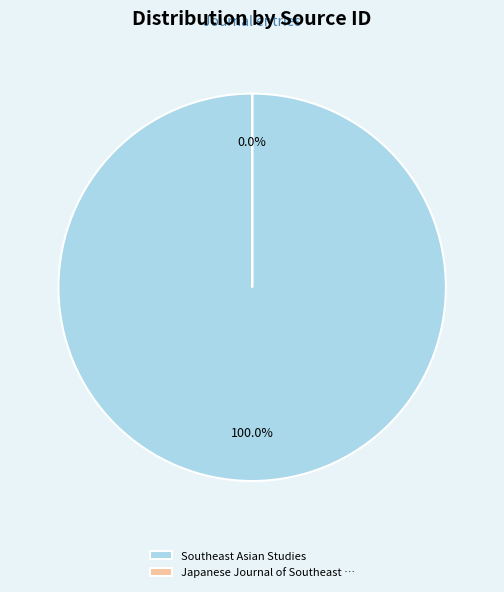

Count the number of slices in the pie.

2